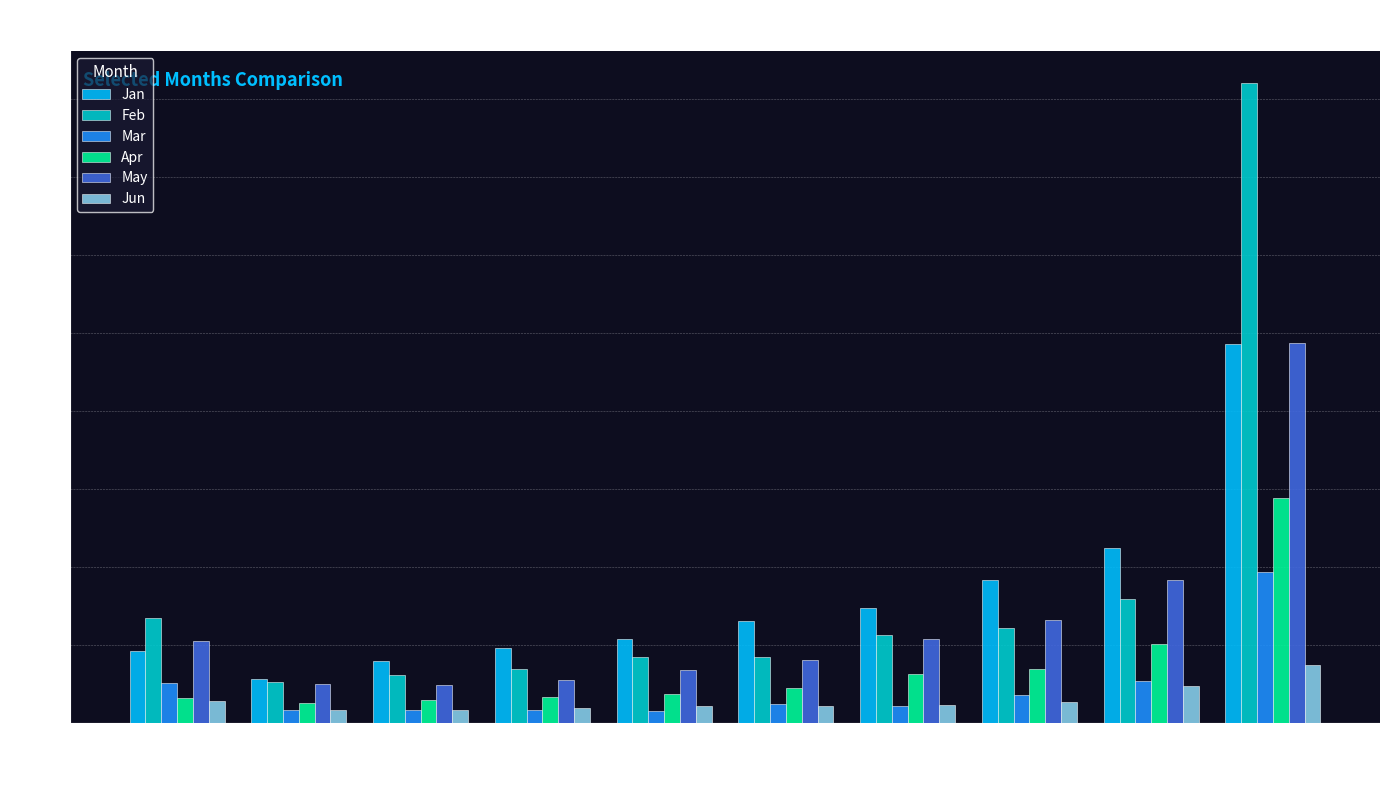

What is the sum of all May values?

1.3